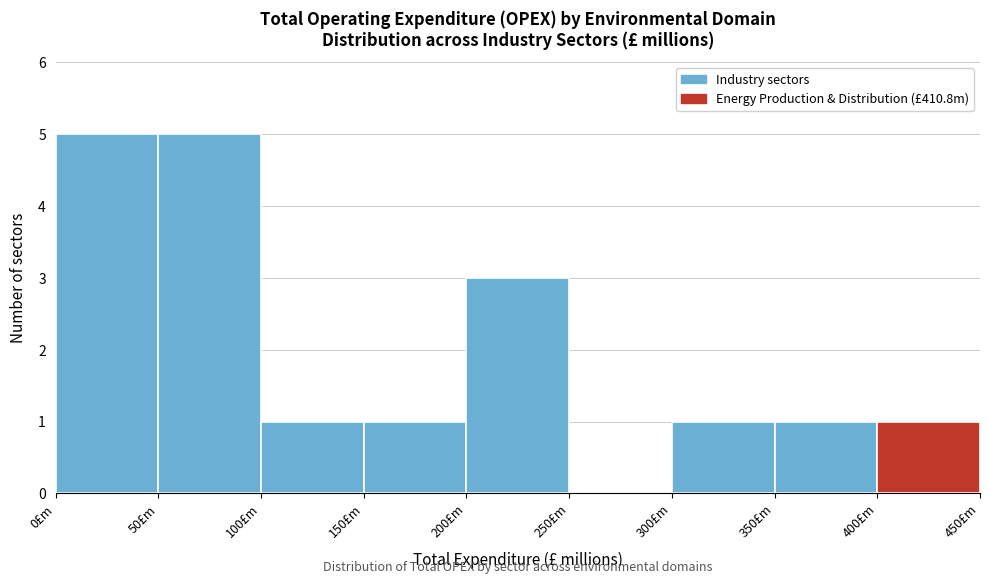

Reading left to right, list every bar in this chart as the range it spans on the x-axis followed by its height. The values are not printed on the chart, so give them approximately, as read against the axis.

0 to 50: 5
50 to 100: 5
100 to 150: 1
150 to 200: 1
200 to 250: 3
250 to 300: 0
300 to 350: 1
350 to 400: 1
400 to 450: 1